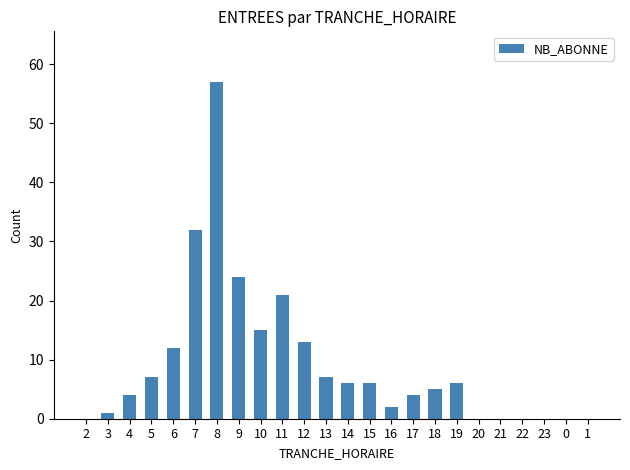

Is it true that the value at 22 is 0?

True